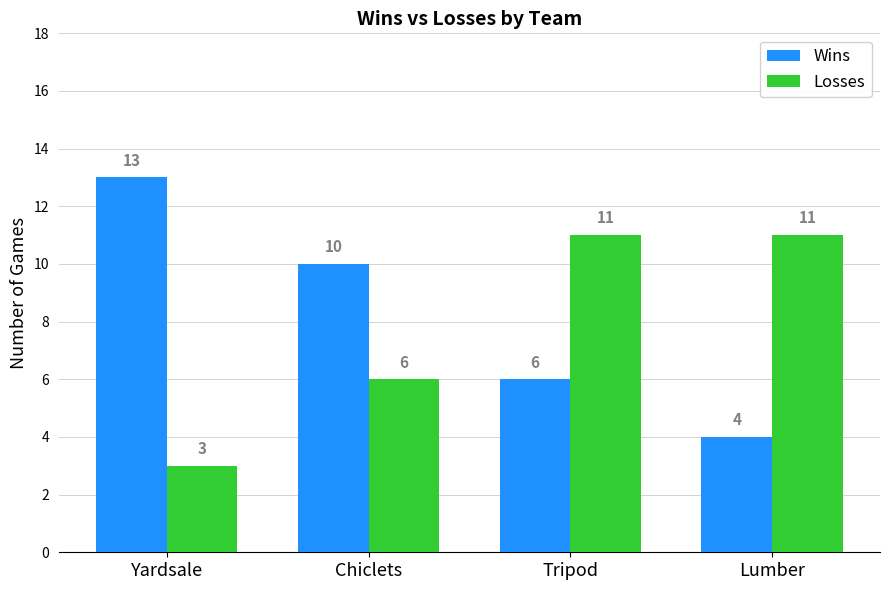

True or false: Wins has a value of 13 at Yardsale.

True